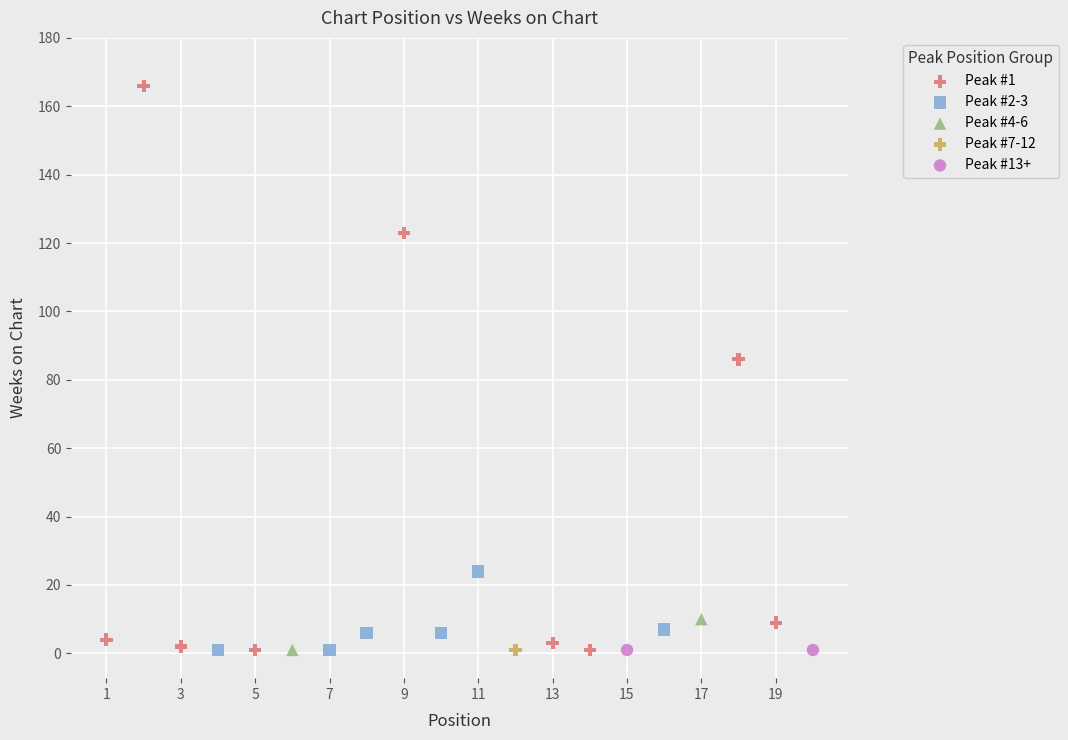

Which series contains the highest Y value?

Peak #1